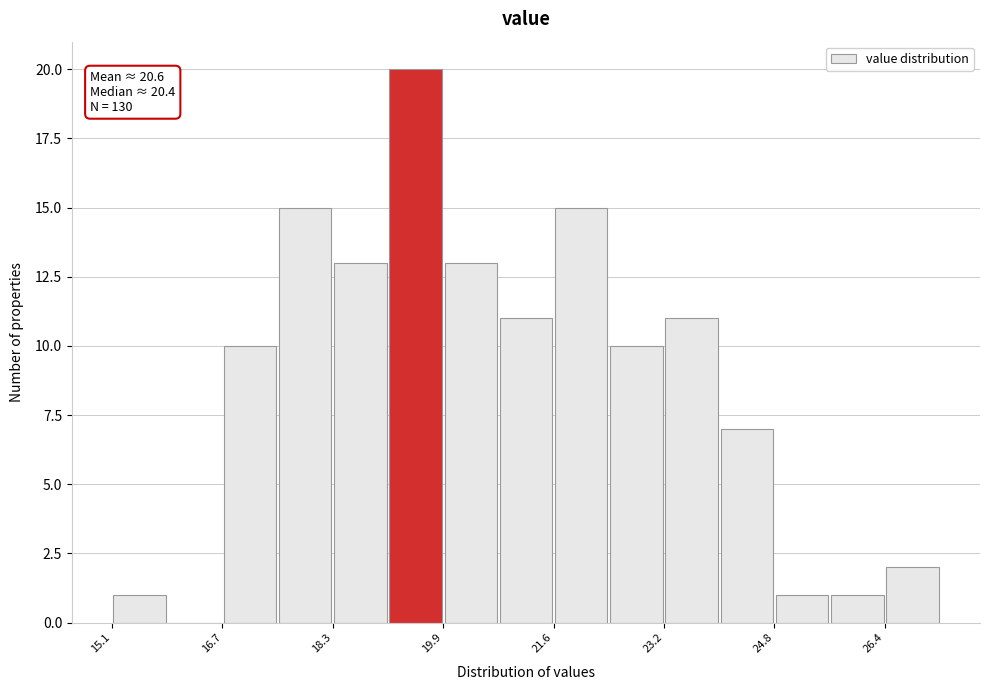

Over which range of the x-axis is the bar tallest?

19.2 to 20.0